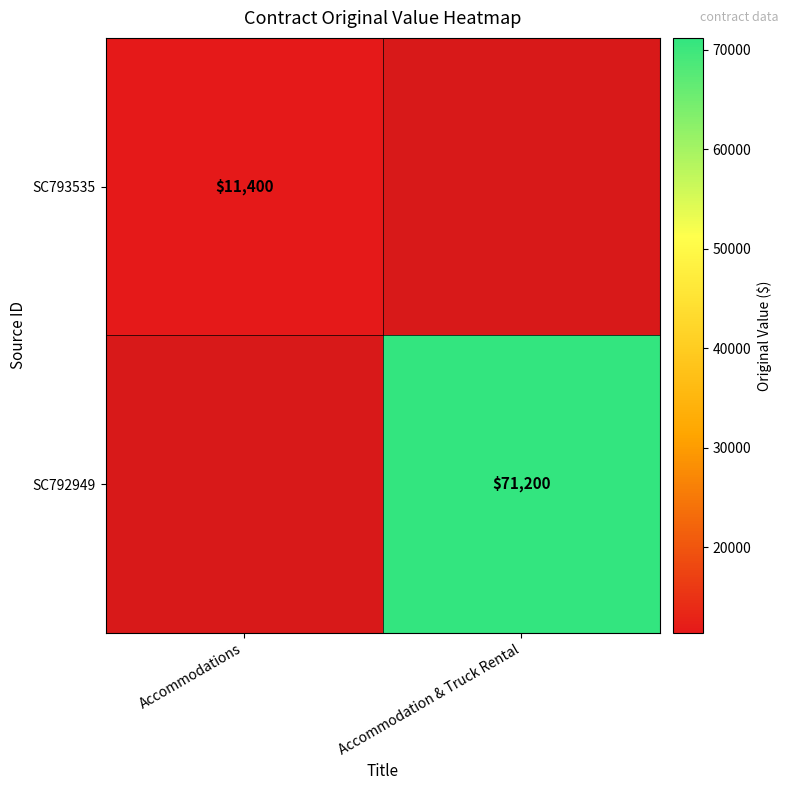

The value of SC793535 at Accommodations is 6151.4. True or false?

False